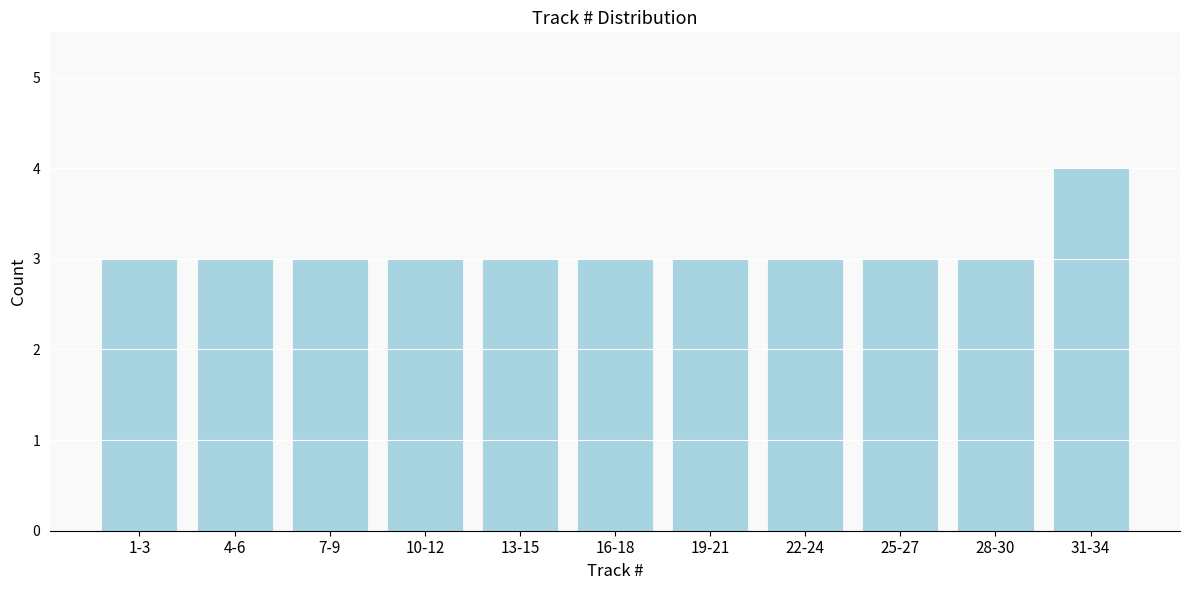

Reading left to right, what are all the values shown in this chart?

1-3=3	4-6=3	7-9=3	10-12=3	13-15=3	16-18=3	19-21=3	22-24=3	25-27=3	28-30=3	31-34=4